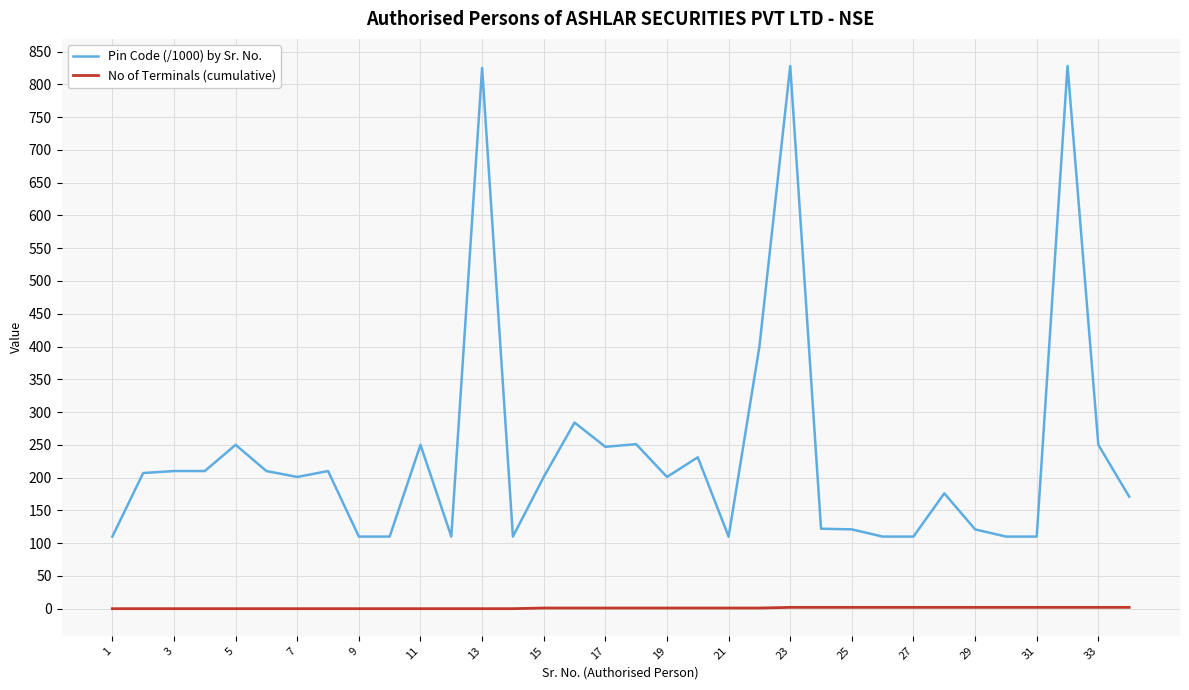

True or false: No of Terminals (cumulative) and Pin Code (/1000) by Sr. No. intersect in this chart.

False